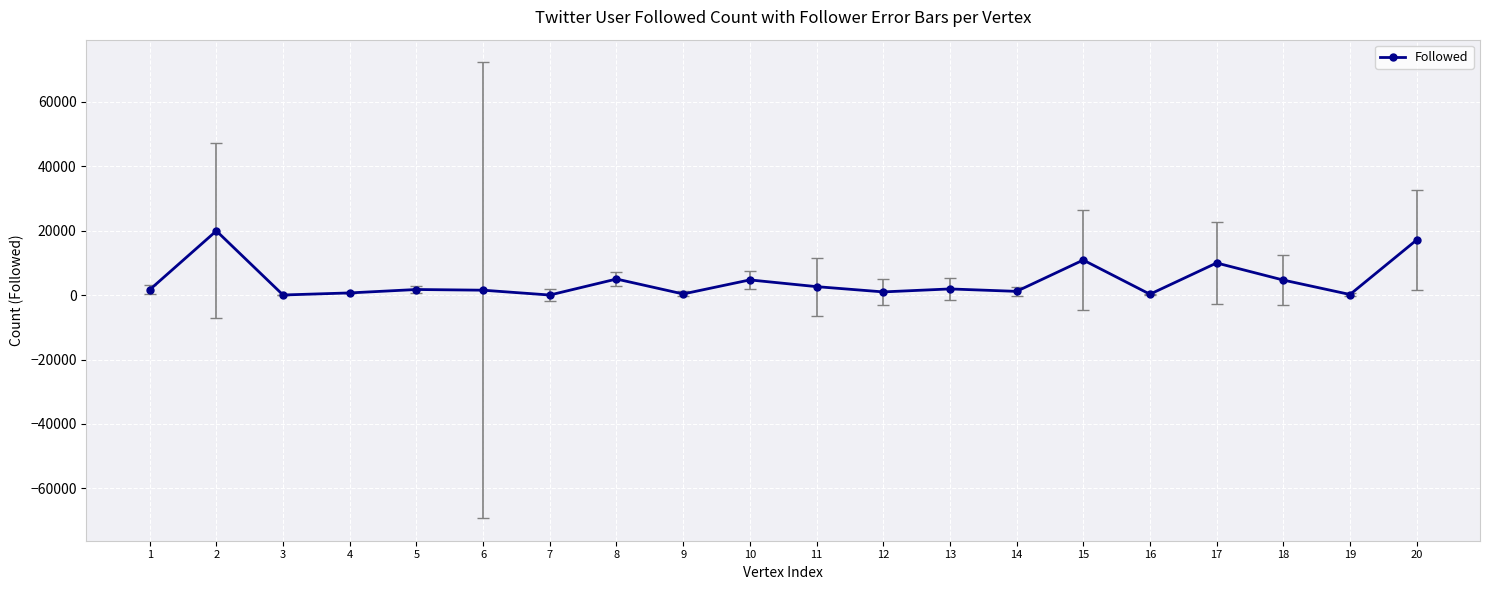

The value at 20 is 17132. True or false?

True